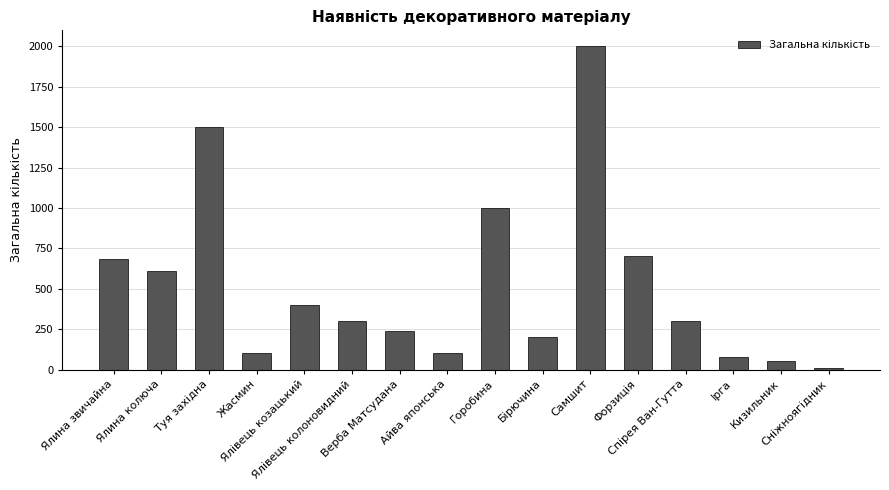

What is the greatest value displayed?

2000